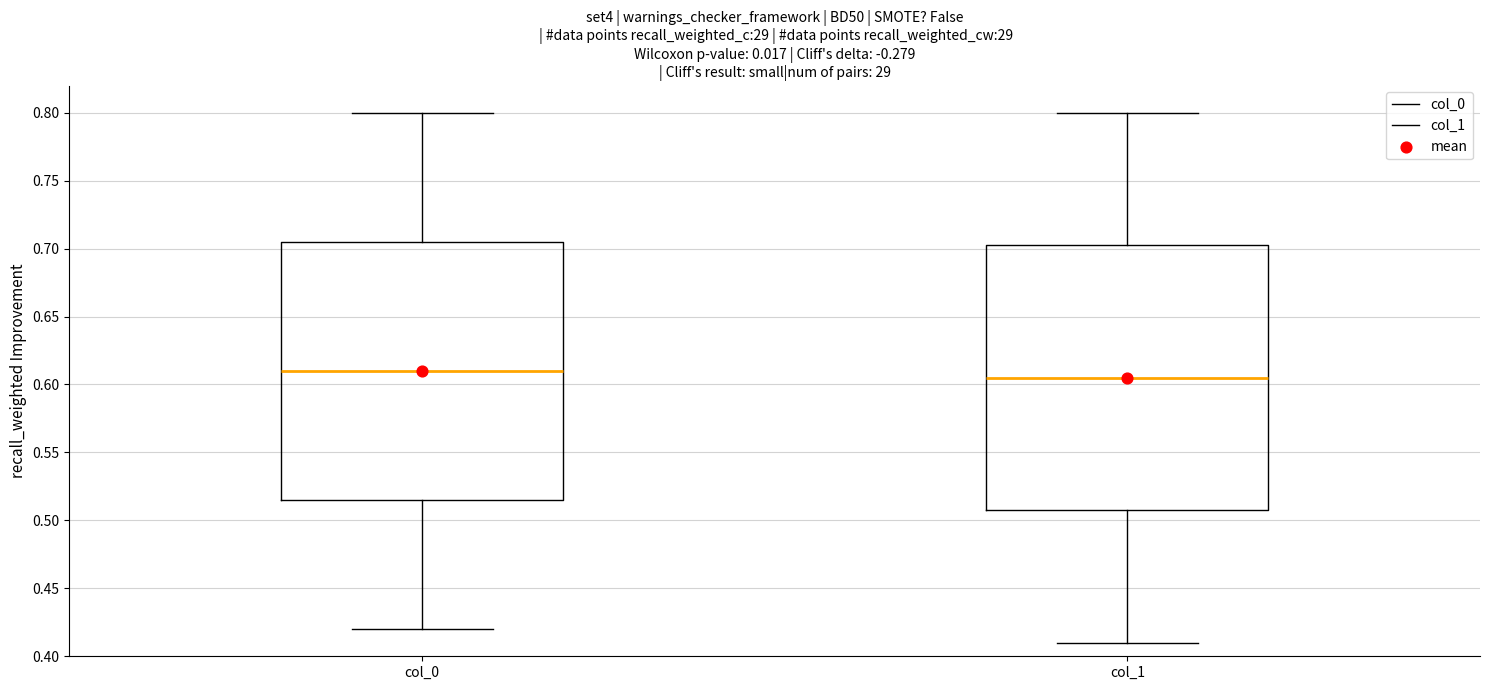

Where does the lower whisker of the box for col_0 end on the y-axis? The values are not printed on the chart, so give them approximately, as read against the axis.

0.420